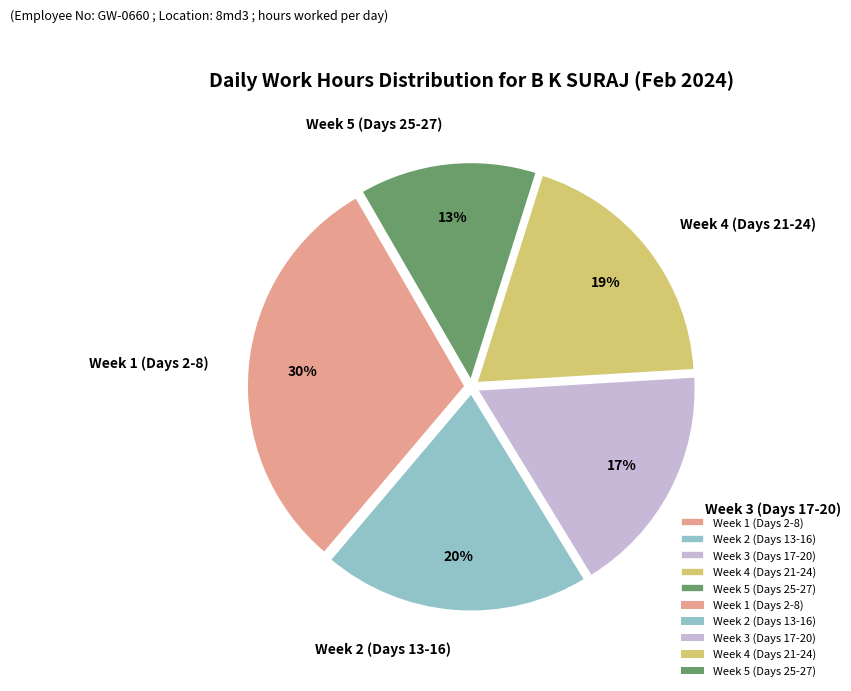

The Week 1 (Days 2-8) slice represents 17% of the pie. True or false?

False